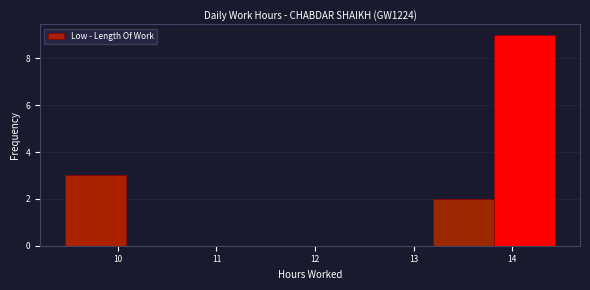

Over which range of the x-axis is the bar tallest?

13.8 to 14.4